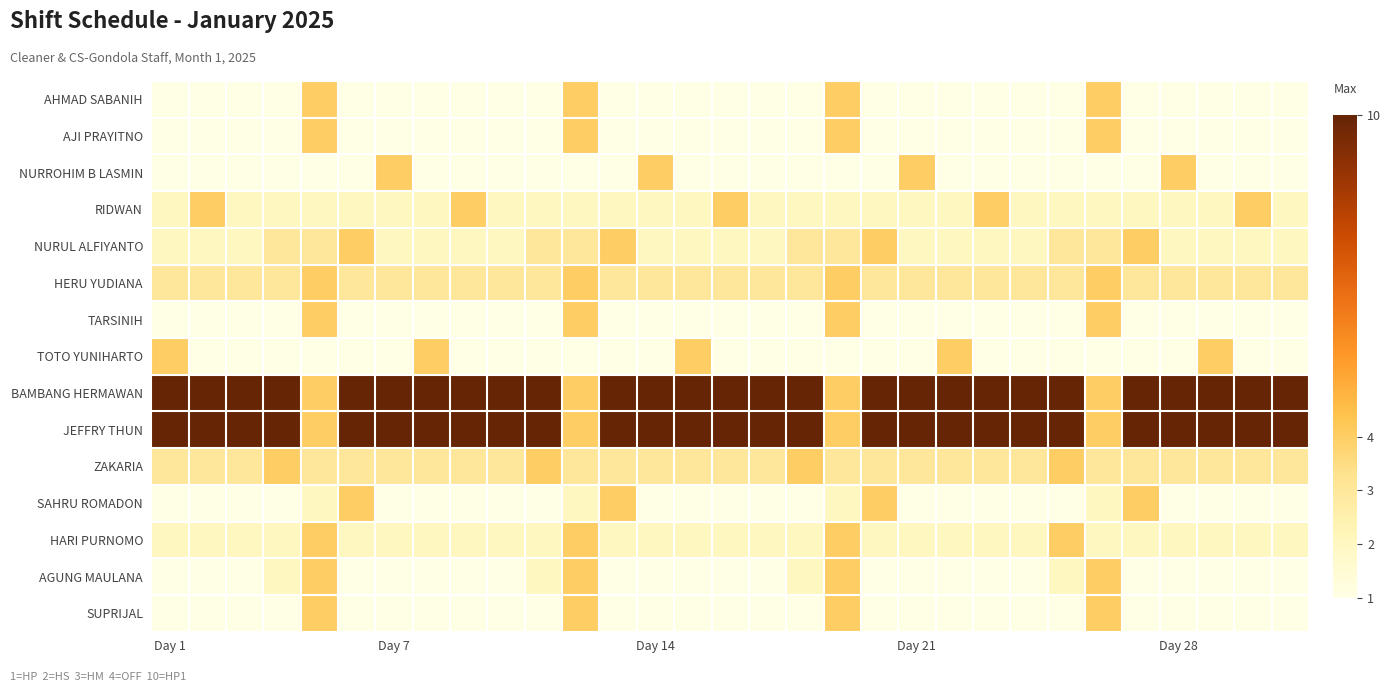

List the series in order of their peak value, lowest first.

AHMAD SABANIH, AJI PRAYITNO, NURROHIM B LASMIN, RIDWAN, NURUL ALFIYANTO, HERU YUDIANA, TARSINIH, TOTO YUNIHARTO, ZAKARIA, SAHRU ROMADON, HARI PURNOMO, AGUNG MAULANA, SUPRIJAL, BAMBANG HERMAWAN, JEFFRY THUN